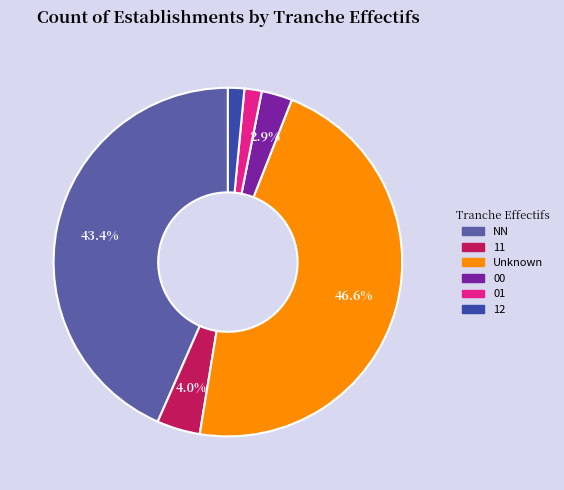

To the nearest percent, what percentage of the pie is NN?

43%